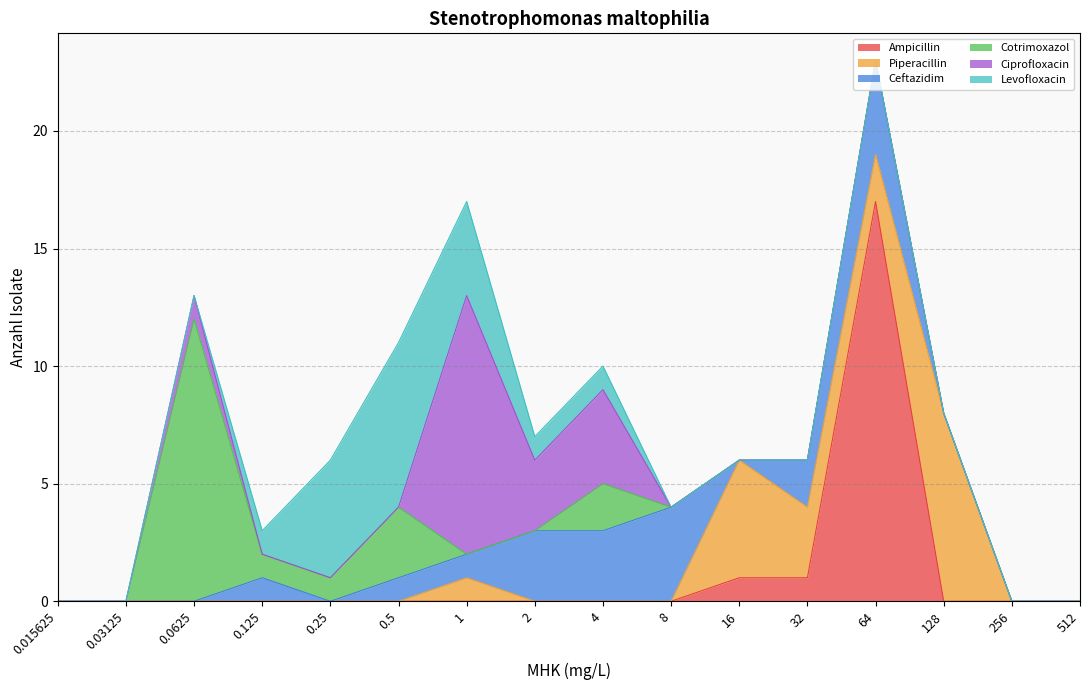

At which category does the chart reach its minimum across all series?

0.015625